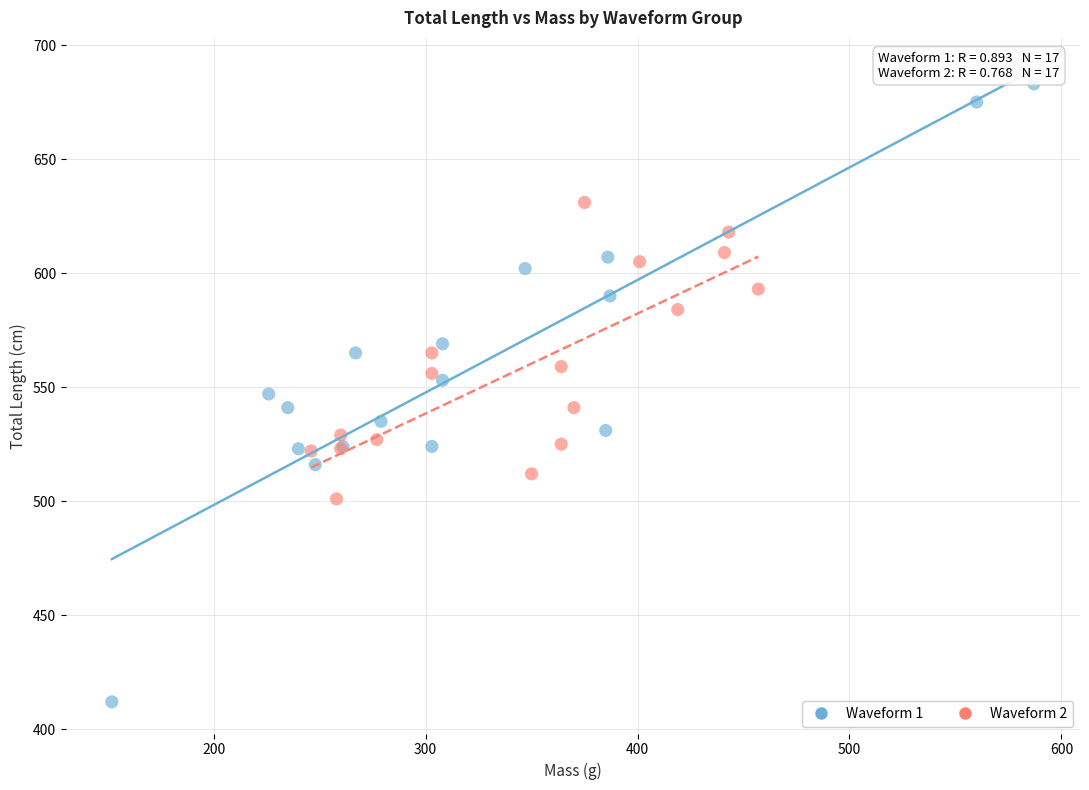

Which series has the largest Y range (max minus min)?

Waveform 1